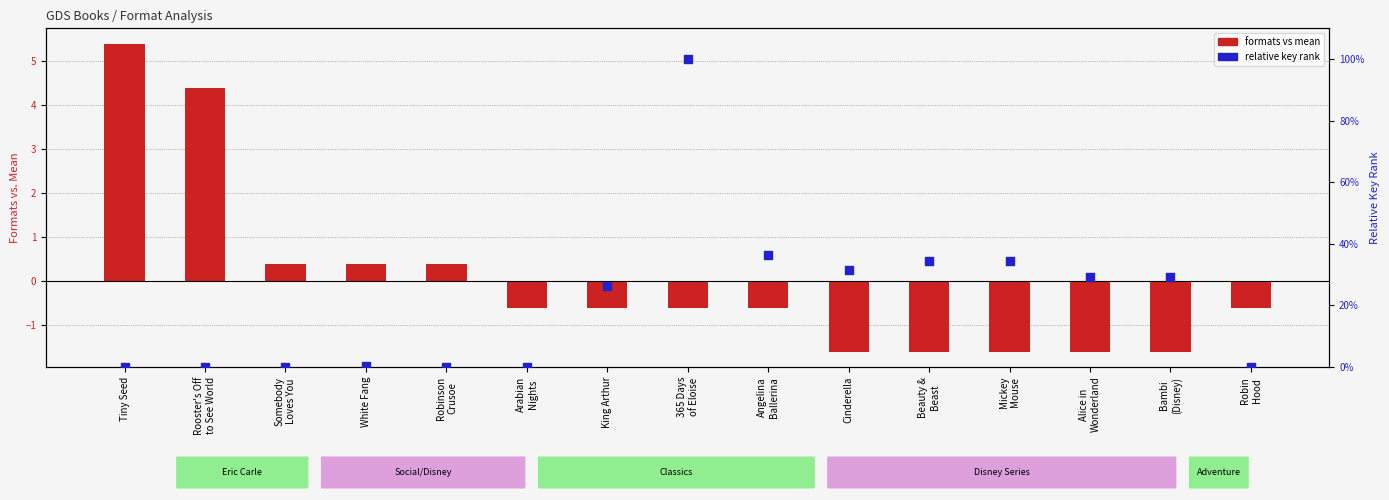

Which series has the largest Y range (max minus min)?

formats vs mean